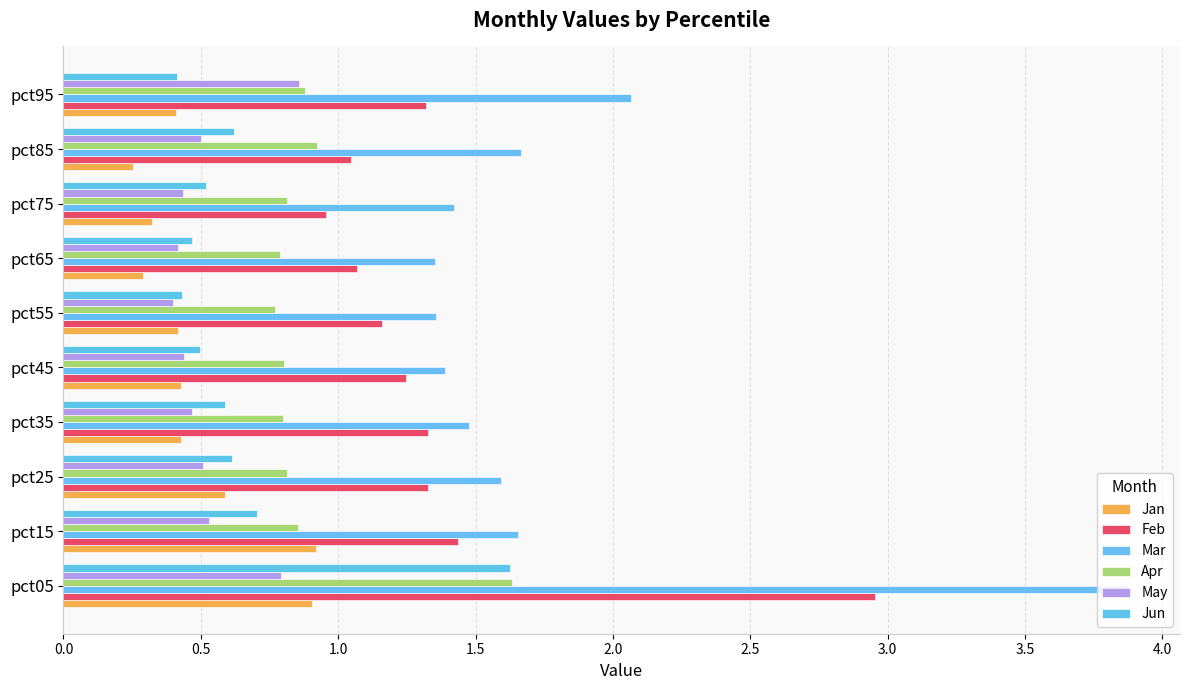

Reading left to right, list all the values displayed in this chart.

Jan: 0.9	0.9	0.6	0.4	0.4	0.4	0.3	0.3	0.3	0.4
Feb: 3.0	1.4	1.3	1.3	1.2	1.2	1.1	1.0	1.0	1.3
Mar: 3.9	1.7	1.6	1.5	1.4	1.4	1.4	1.4	1.7	2.1
Apr: 1.6	0.9	0.8	0.8	0.8	0.8	0.8	0.8	0.9	0.9
May: 0.8	0.5	0.5	0.5	0.4	0.4	0.4	0.4	0.5	0.9
Jun: 1.6	0.7	0.6	0.6	0.5	0.4	0.5	0.5	0.6	0.4